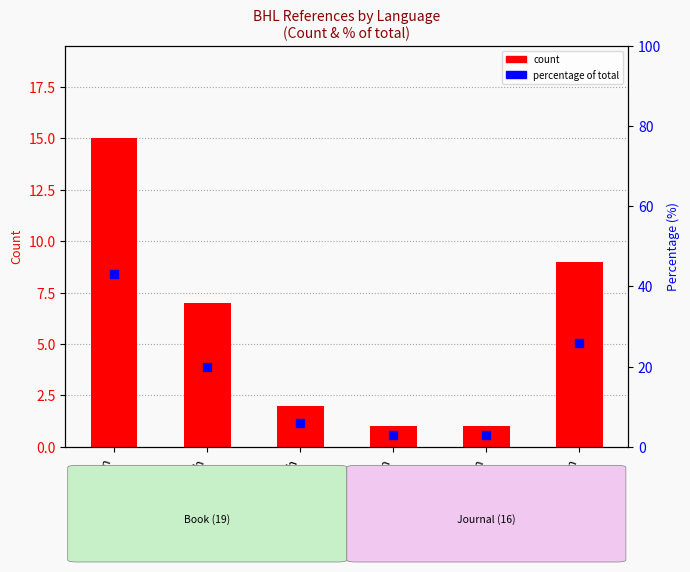

Which series has the largest total across all categories?

Percentage within total